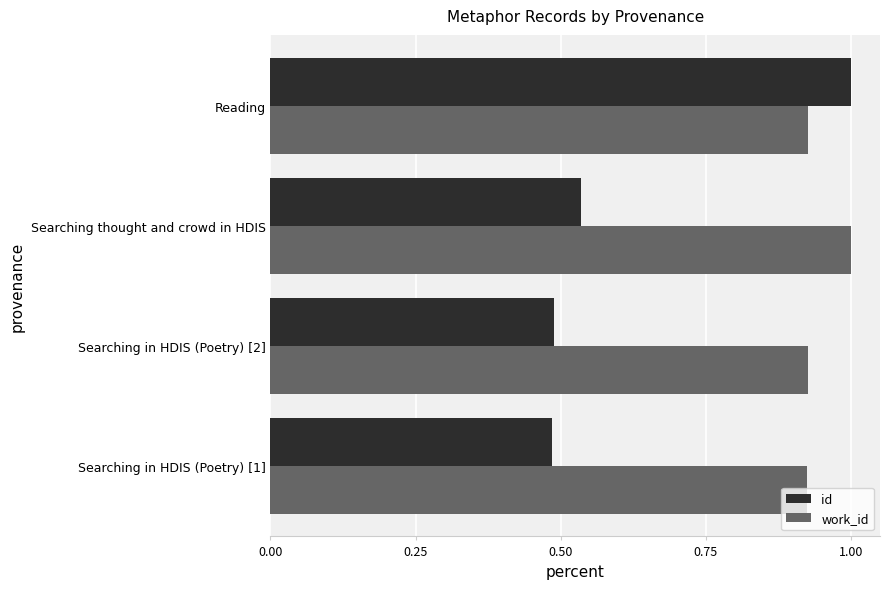

True or false: id has a value of 1.7 at Reading.

False